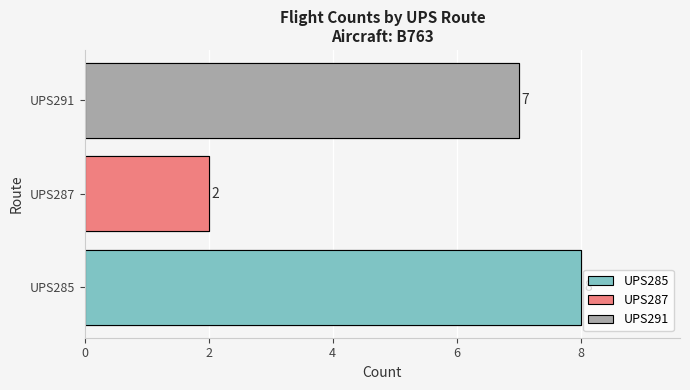

What is the difference between the maximum and minimum values?

6